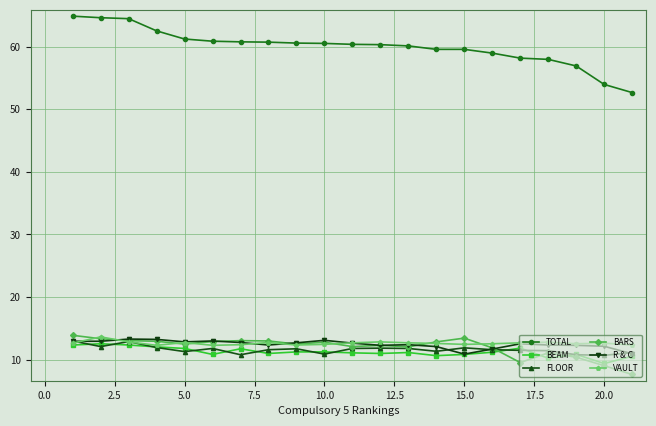

In BEAM, how many points are lower than both neighbors (excluding endpoints)?

6